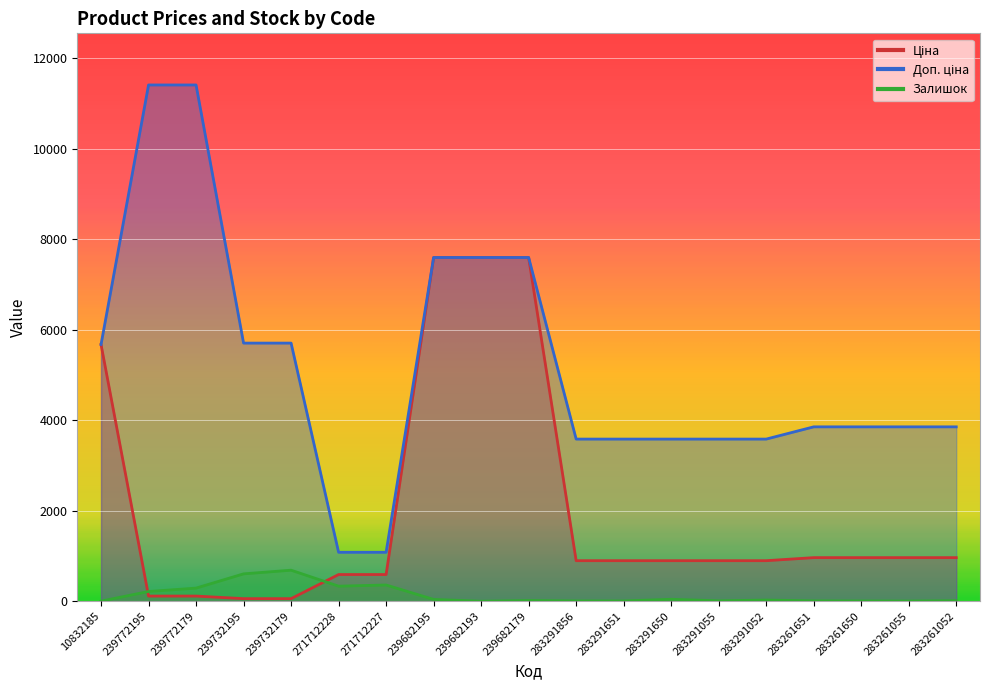

Is the value of Доп. ціна at 283291856 greater than the value of Ціна at 283291856?

Yes